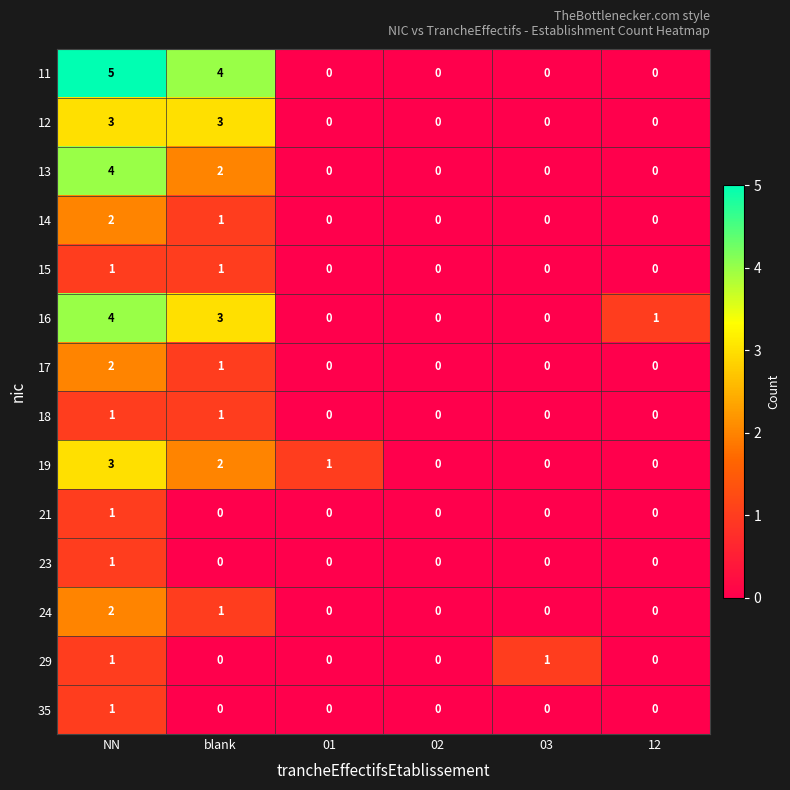

The value of 18 at 03 is -1. True or false?

False